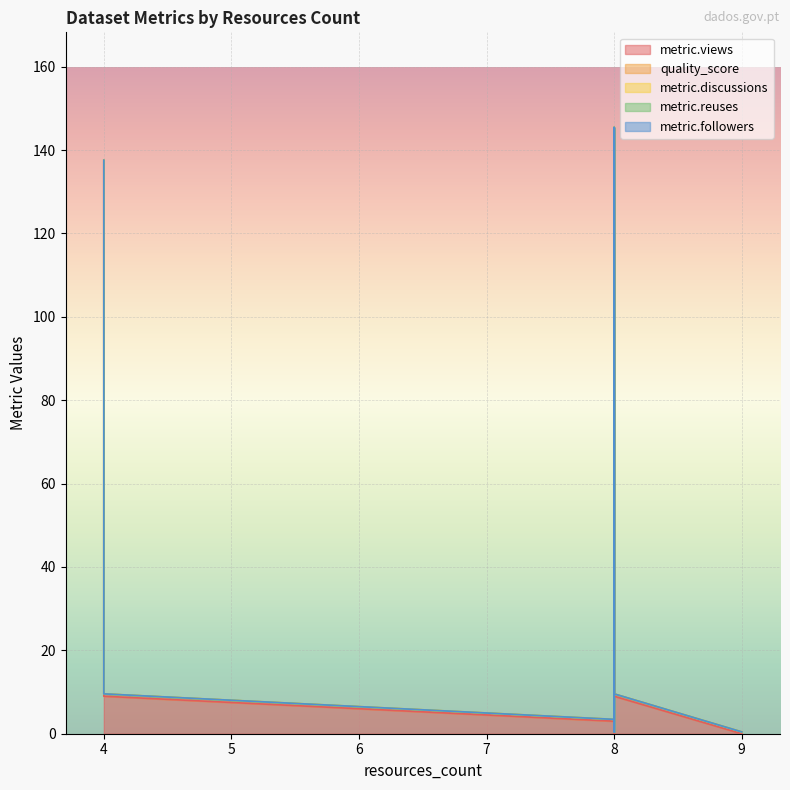

Does the chart display data point markers on the line(s)?

No